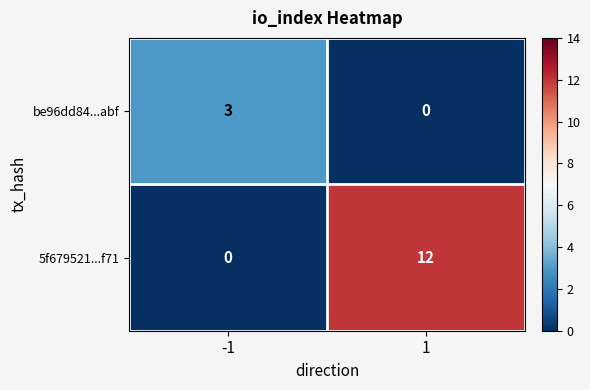

Rank the series by their average value, from lowest to highest.

be96dd84...abf, 5f679521...f71